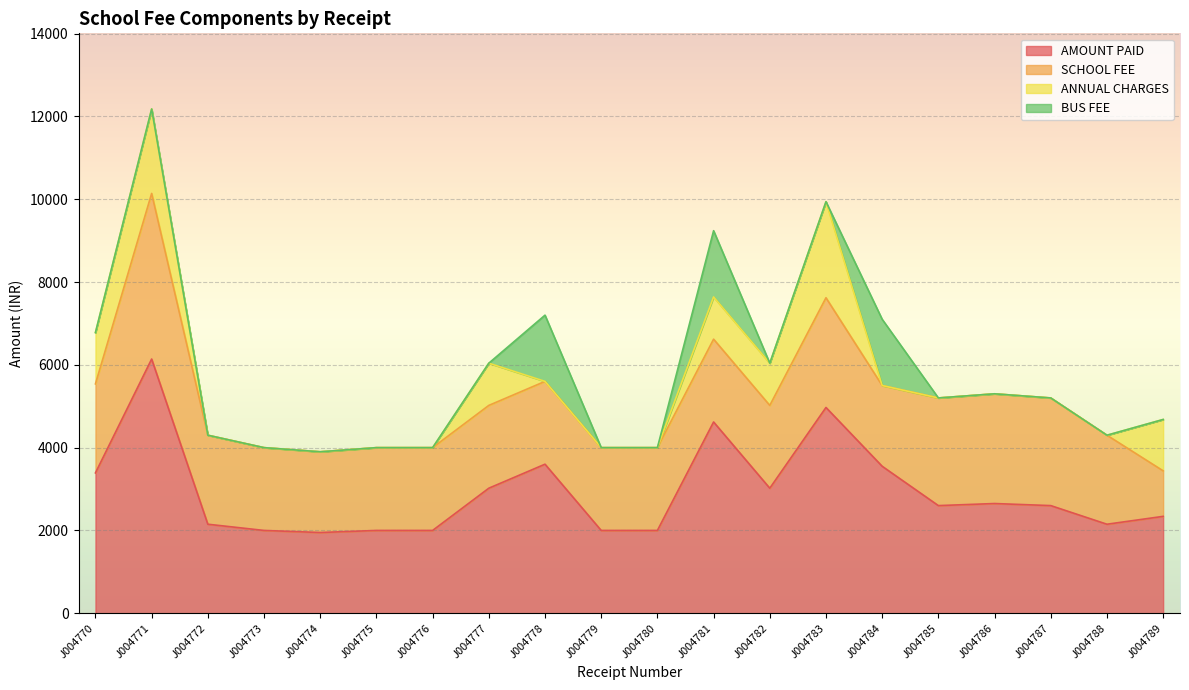

Where is the first local maximum for SCHOOL FEE?

J004771